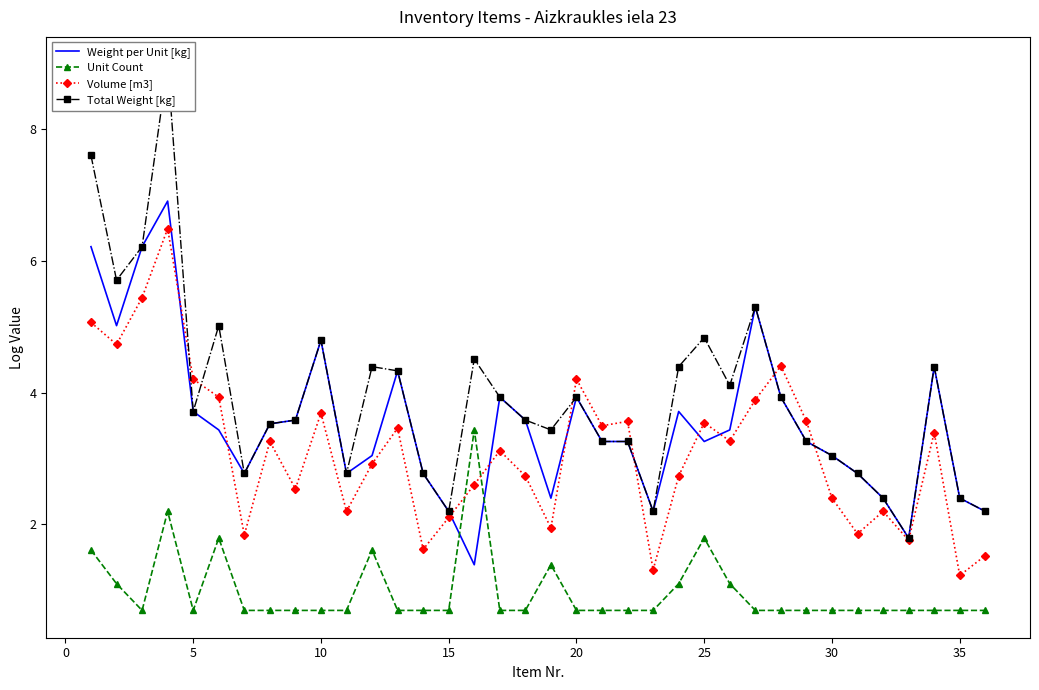

How many lines are shown in the chart?

4